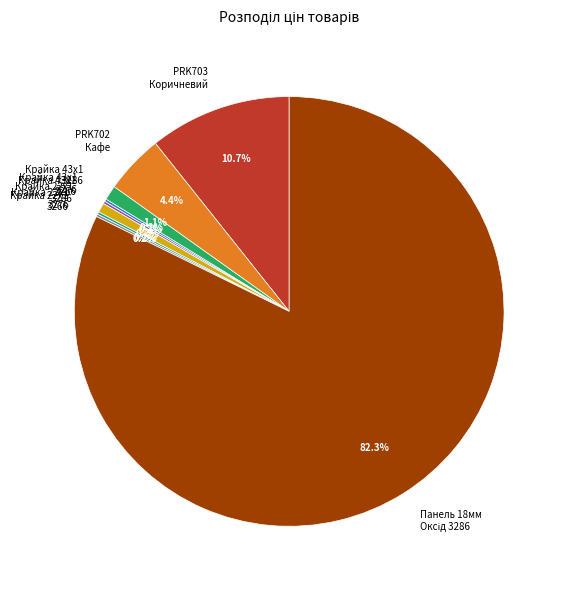

What portion of the pie excludes PRK702 Кафе?

95.6%